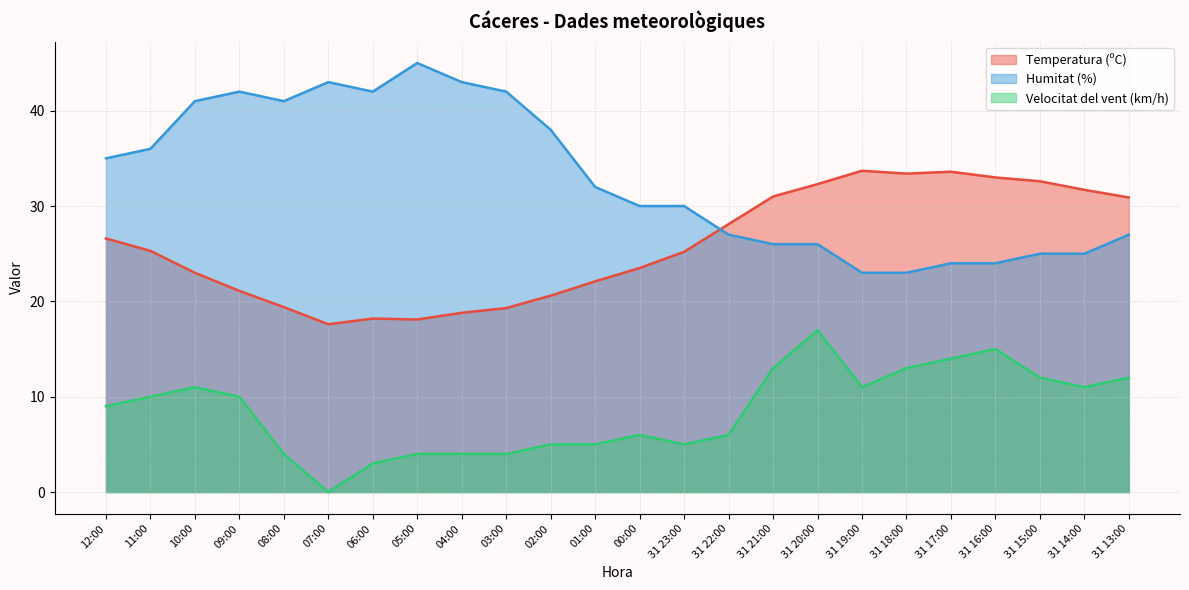

What is the total value across all series at 31 20:00?

75.3